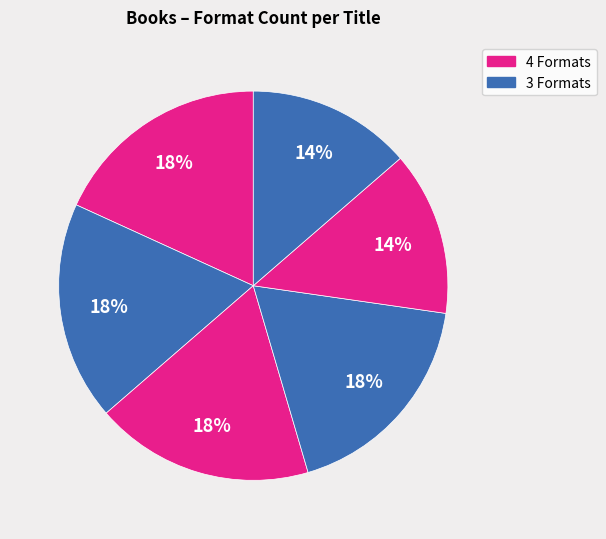

How many slices are in this pie chart?

6